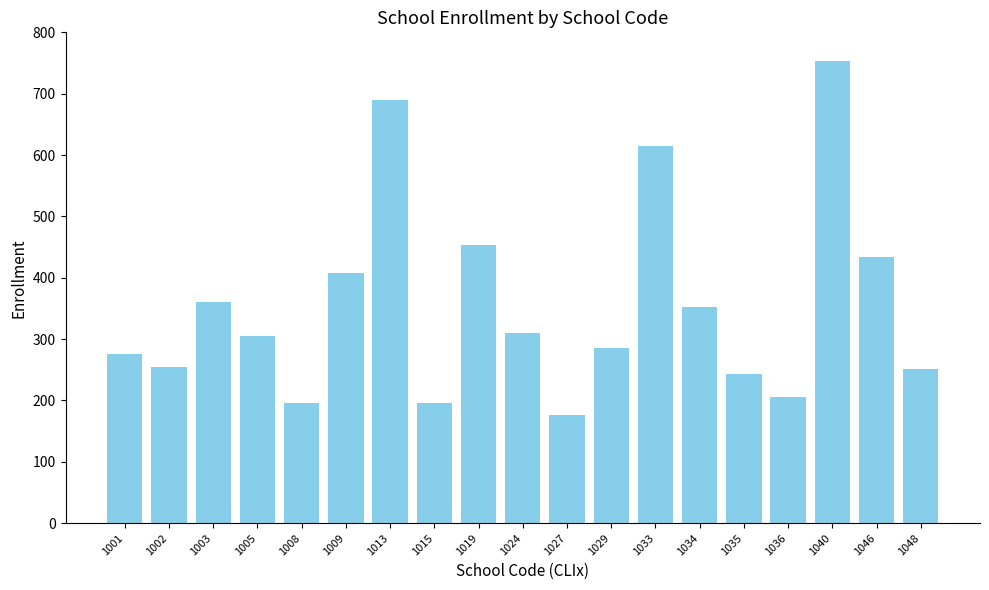

What is the difference between the maximum and second lowest values?

557